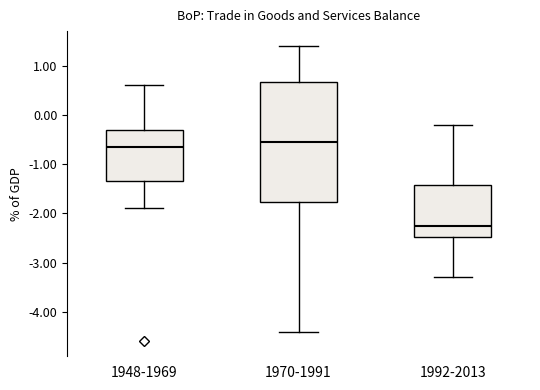

Reading left to right, read every box against the y-axis: the position of its median line, the range the box covers, and the ends of its whiskers. The values are not printed on the chart, so give them approximately, as read against the axis.

1948-1969: median -0.6, box -1.3 to -0.3, whiskers -1.9 to 0.6
1970-1991: median -0.5, box -1.8 to 0.7, whiskers -4.4 to 1.4
1992-2013: median -2.2, box -2.5 to -1.4, whiskers -3.3 to -0.2